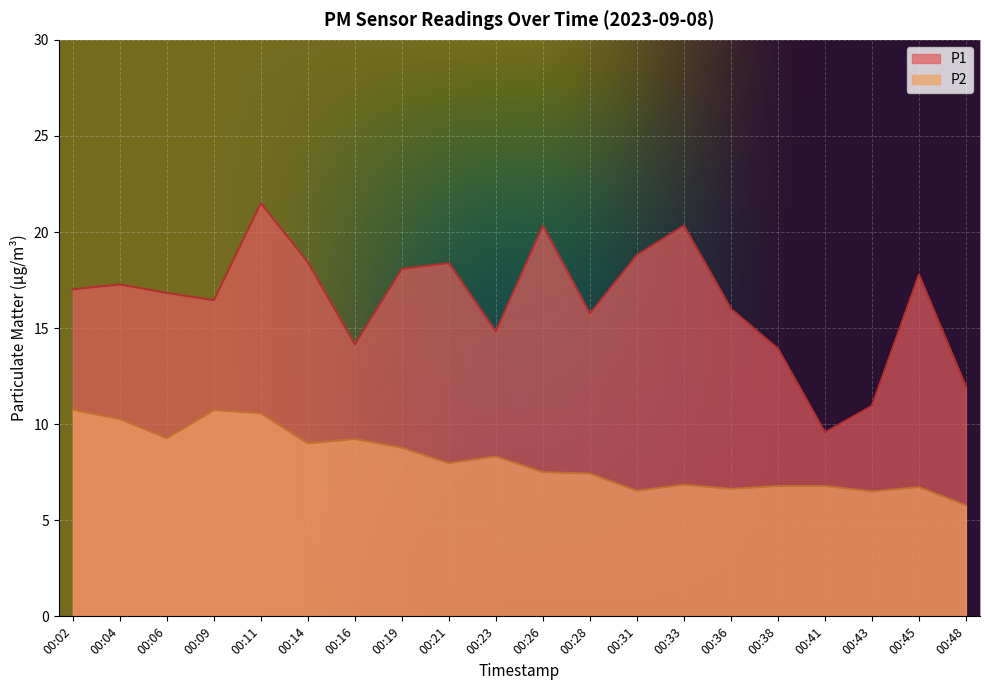

Is it true that P1 equals 21.7 at 00:28?

False